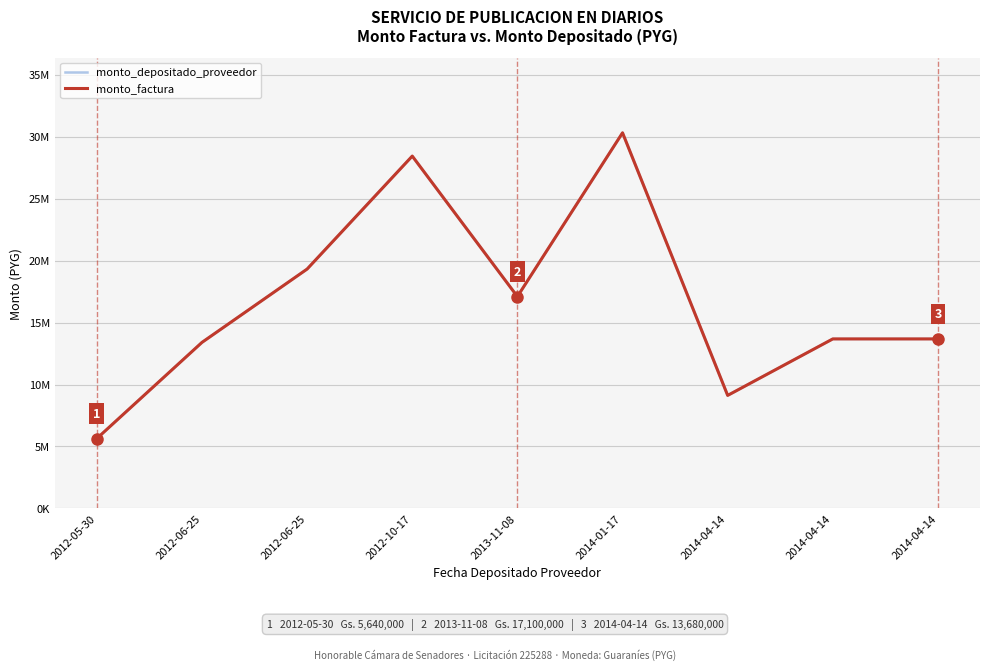

Does the chart display data point markers on the line(s)?

No